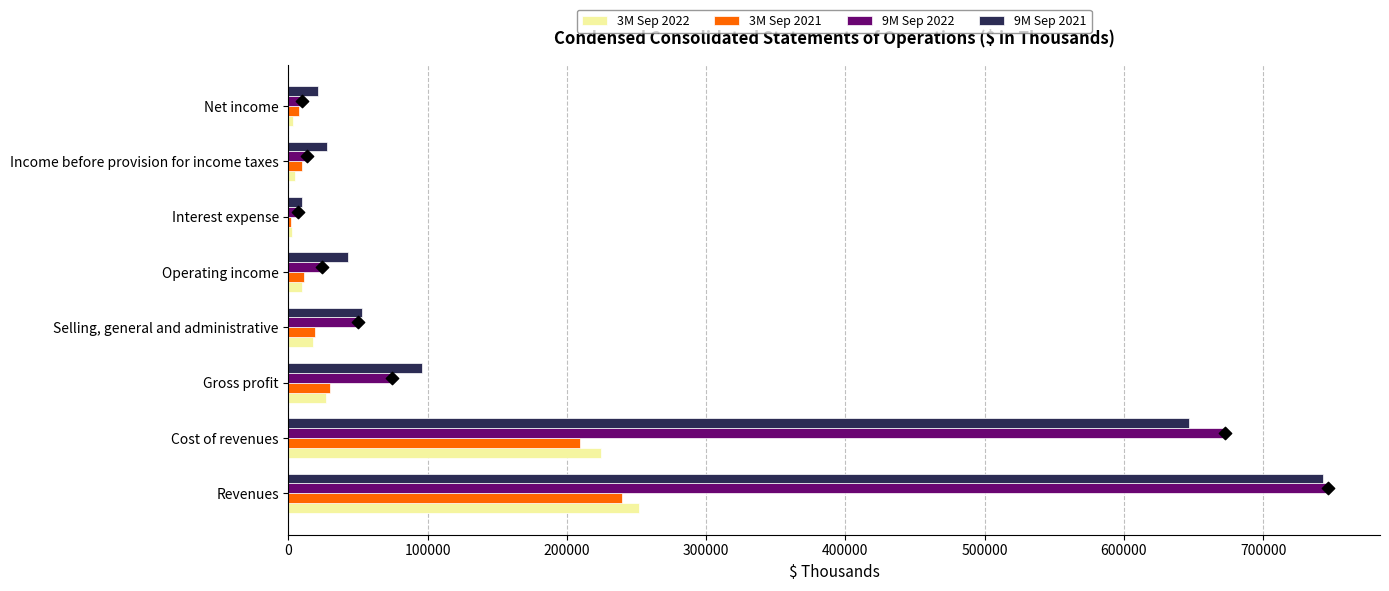

At how many categories does at least one series exceed 507144?

2